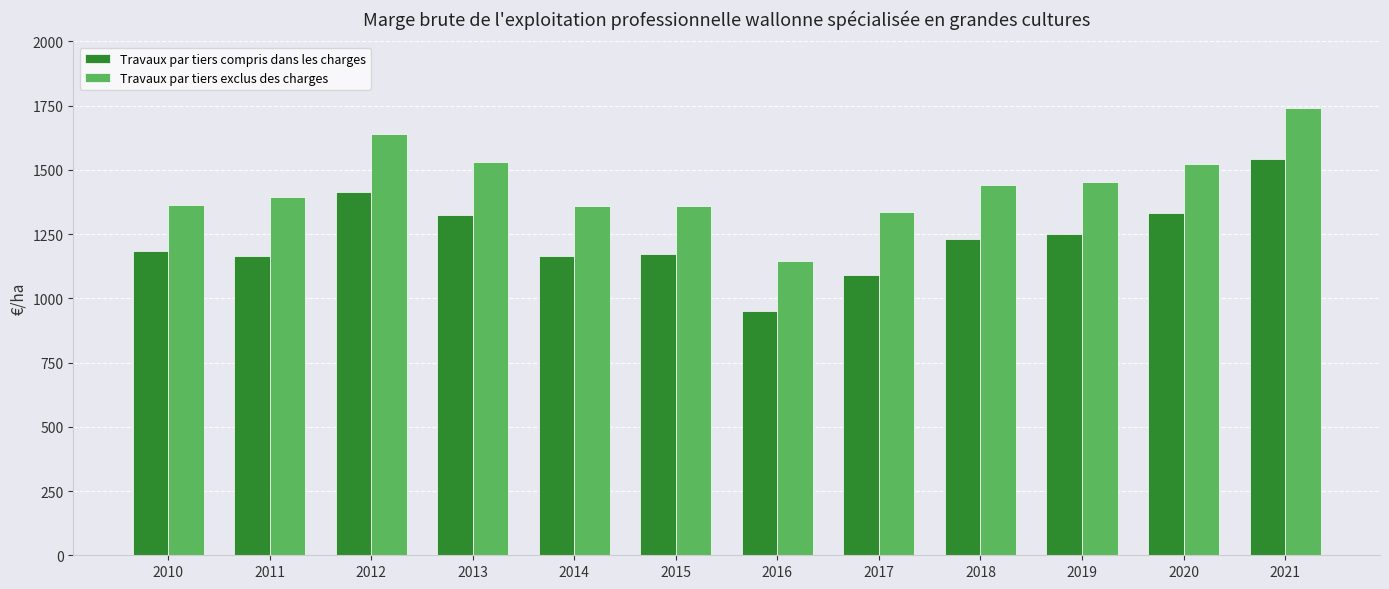

Which series changed the most between 2017 and 2018?

Travaux par tiers compris dans les charges